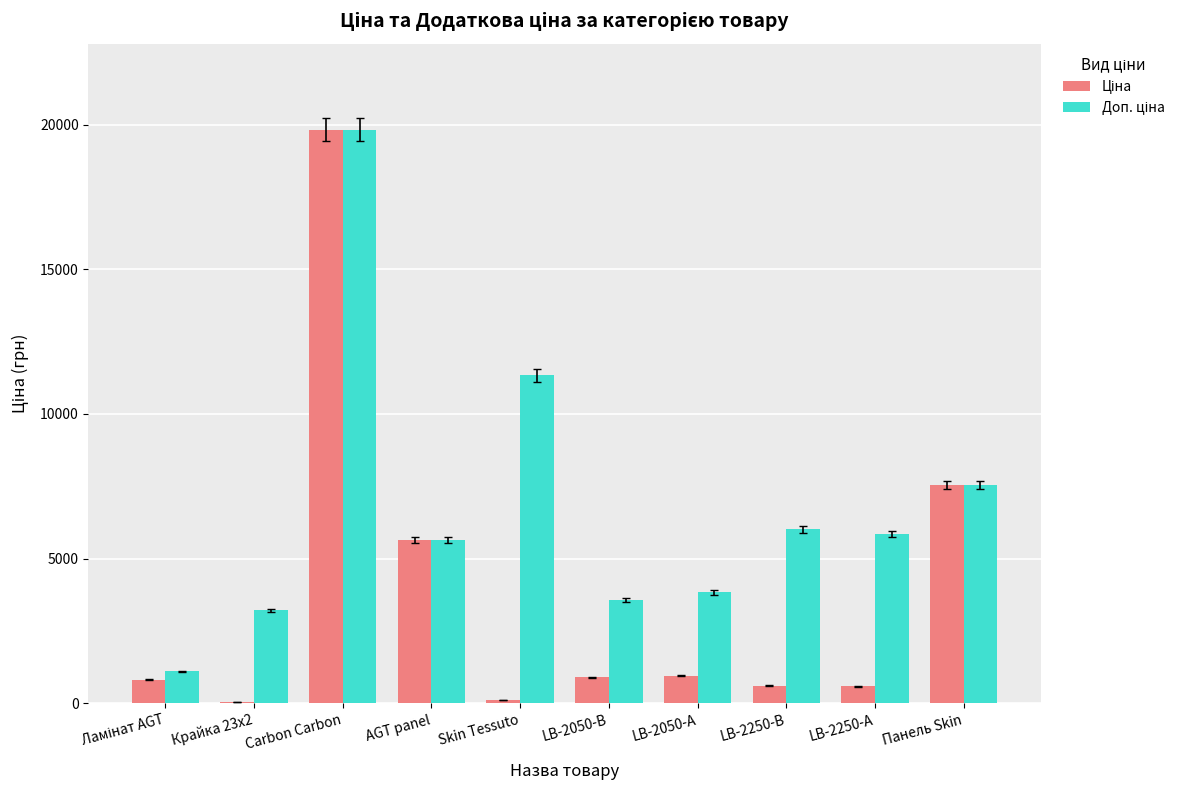

What is the total value across all series at Крайка 23x2?

3237.1